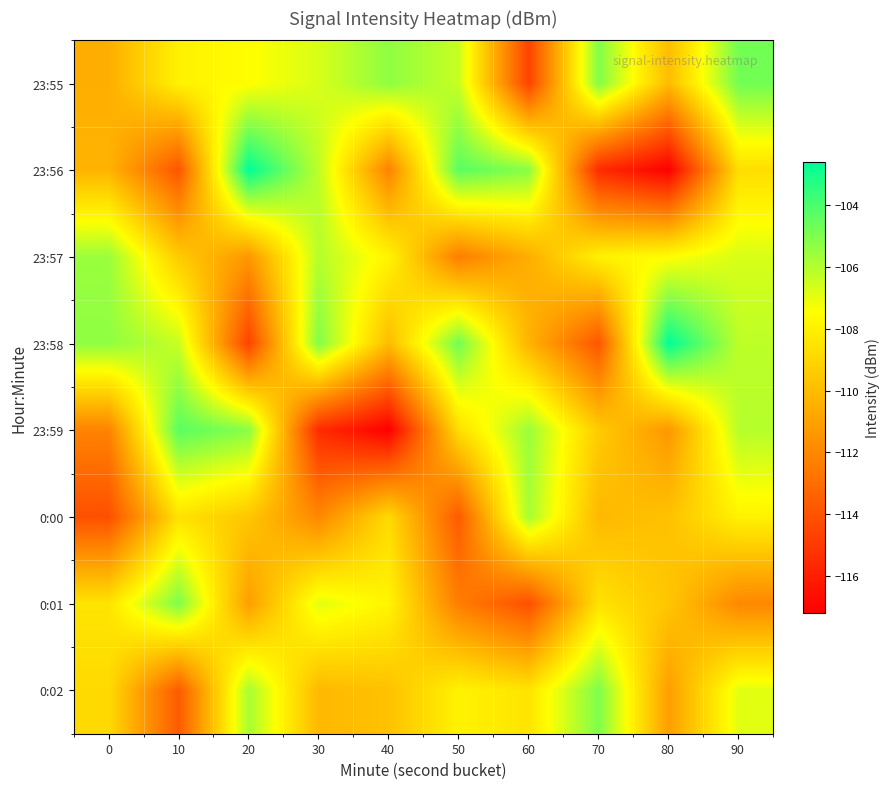

What is the difference between the highest and lowest values at 20?

12.0